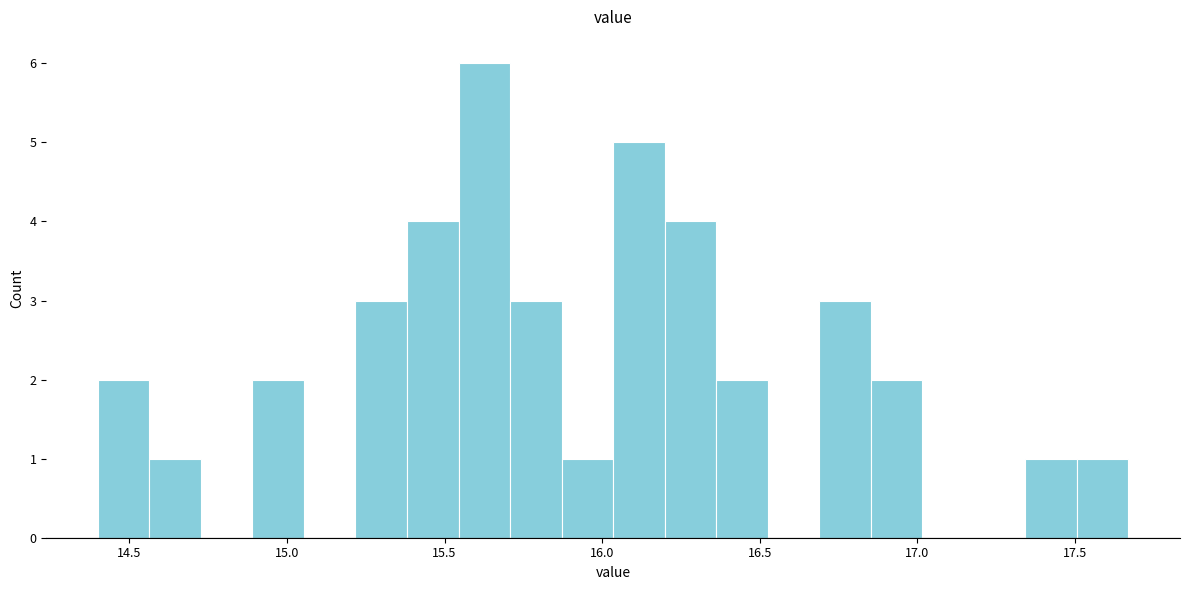

Around what value on the x-axis is the tallest bar? Give the approximate position of its centre, as read against the axis.

15.65